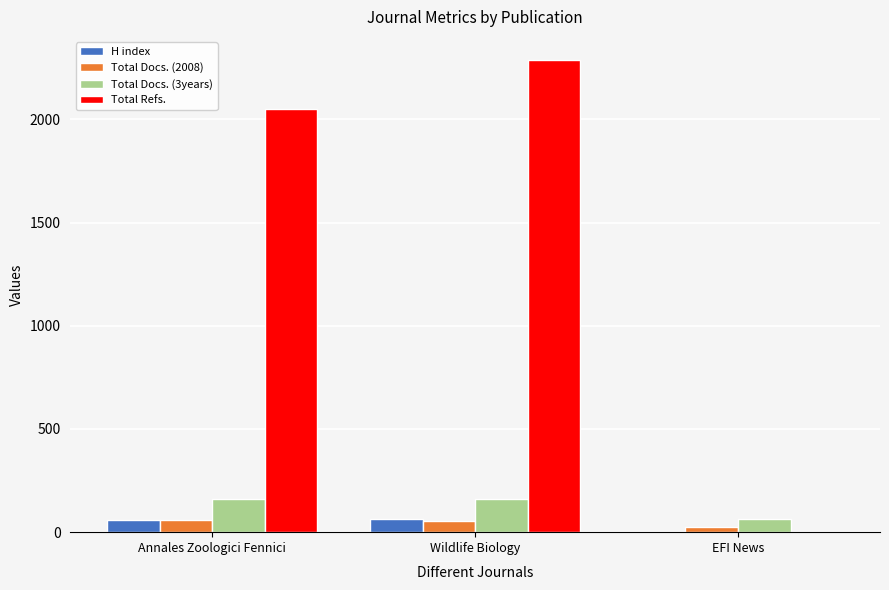

How many groups of bars are there?

3